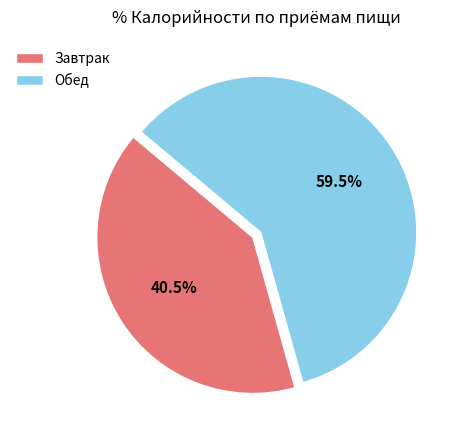

What is the ratio of the value at Обед to the value at Завтрак?

1.5